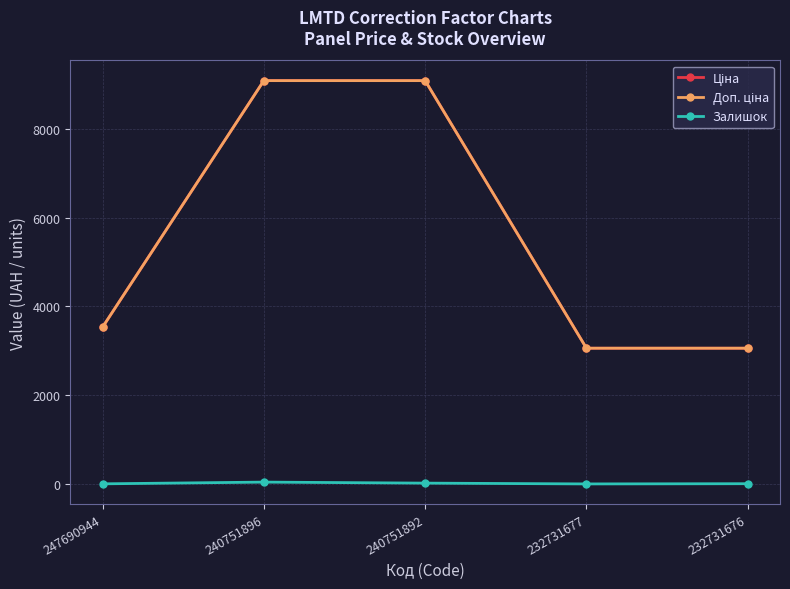

What is the difference between the highest and lowest values at 232731677?

3060.0